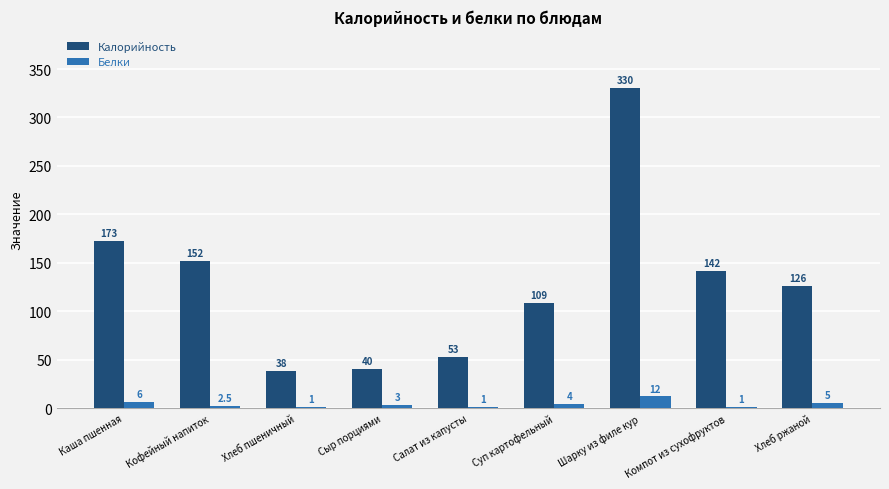

What value does the Калорийность series have at Сыр порциями?

40.0